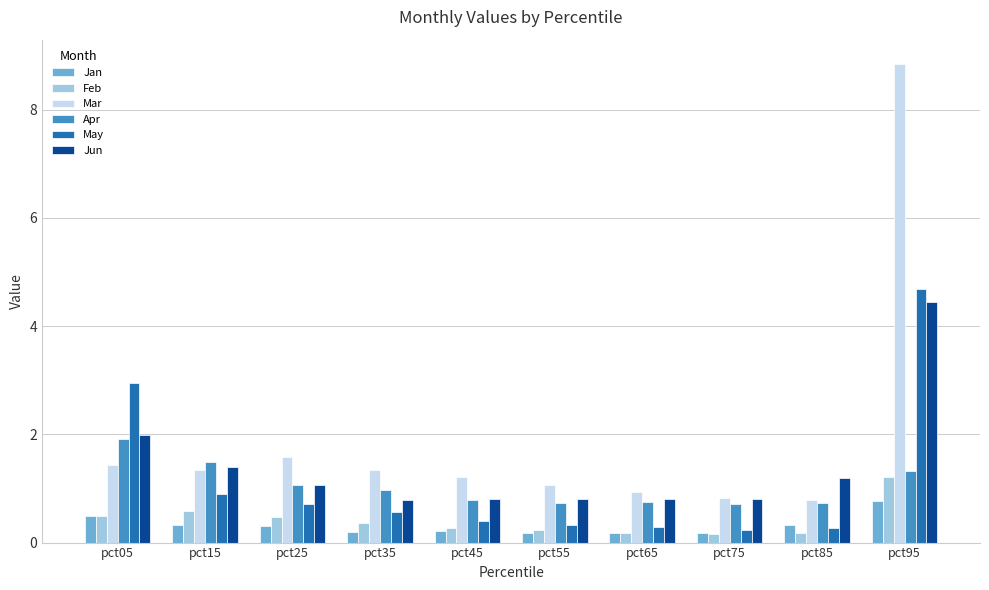

What is the difference between the highest and lowest values at pct05?

2.5